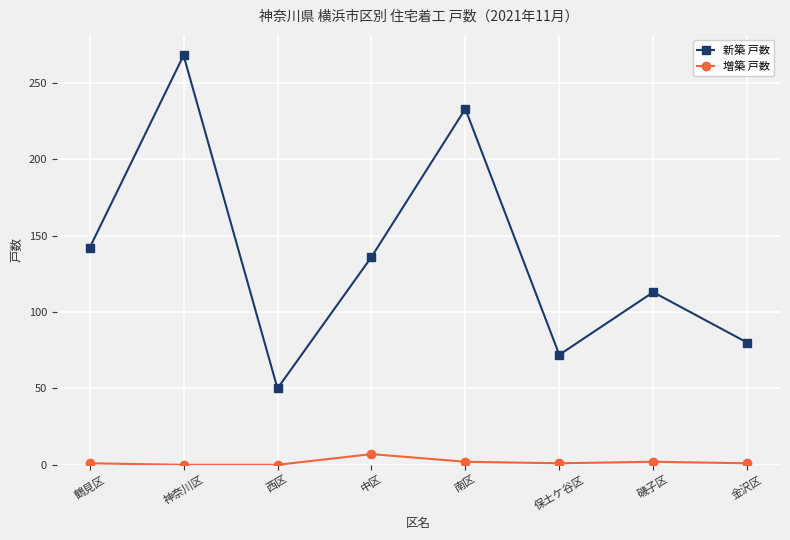

What is the value of the 新築 戸数 point at the 8th from the left?

80